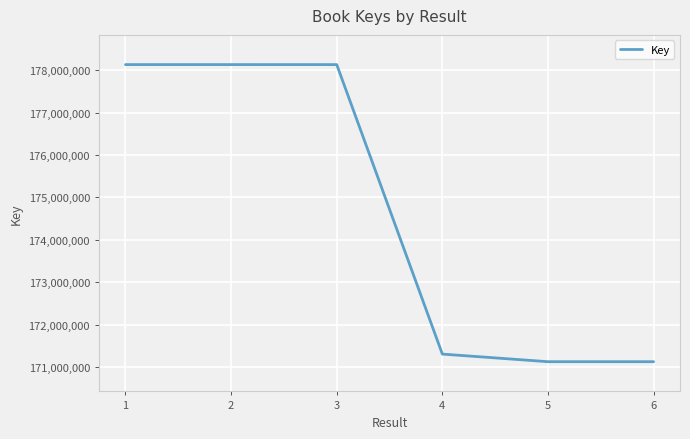

What is the greatest value displayed?

178133527